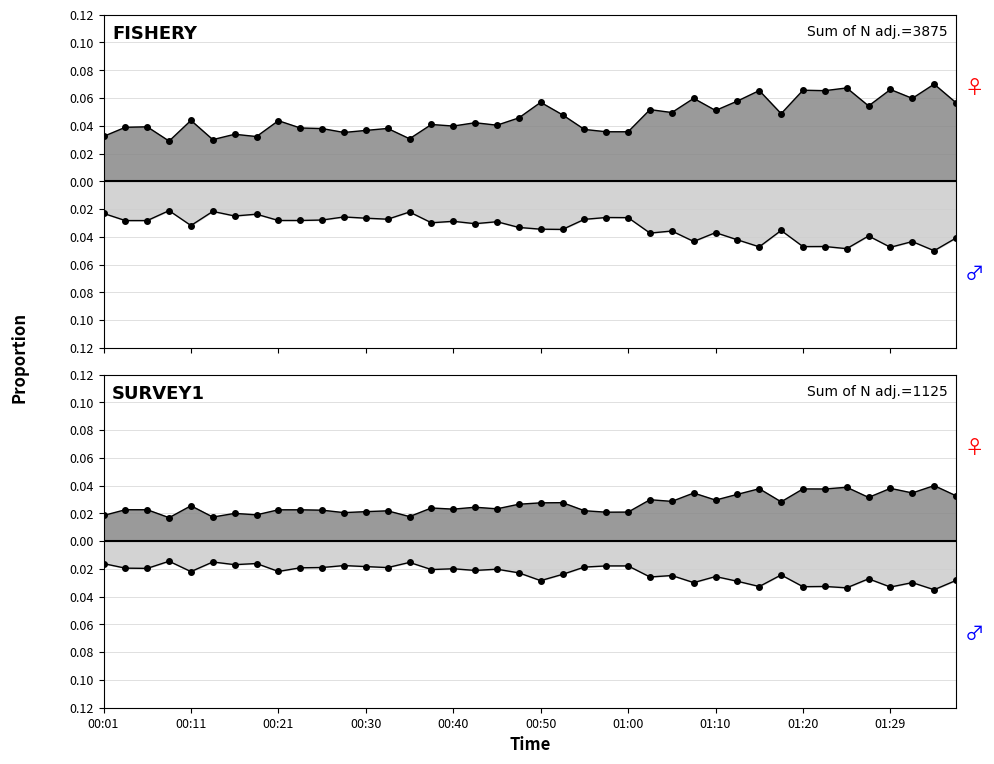

Count the number of categories in the chart.

40